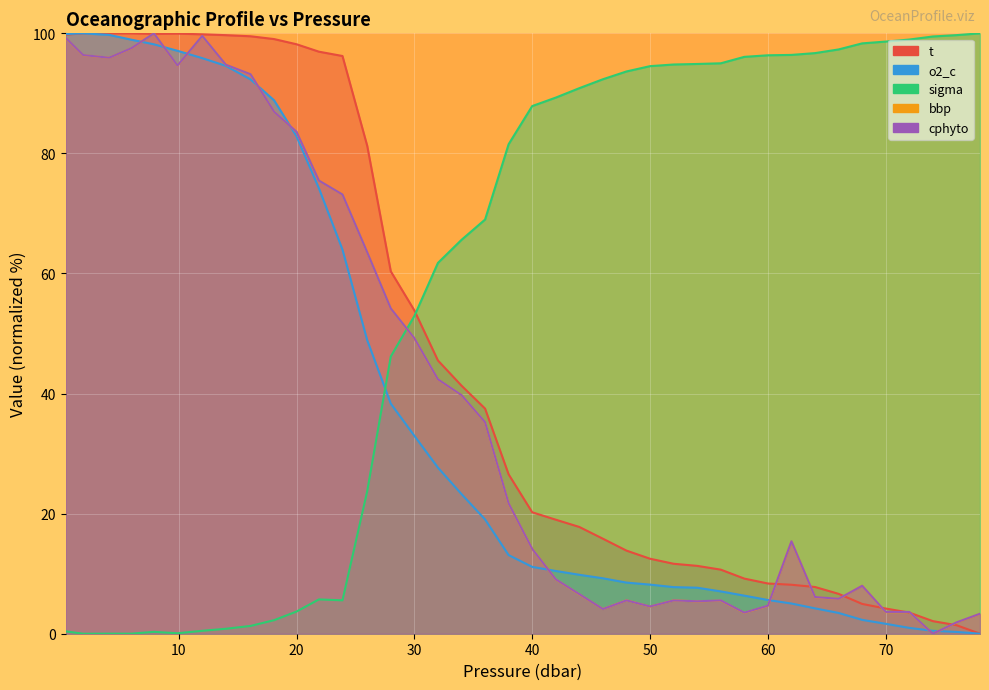

What is the sum of the o2_c values at 18.1 and 48.0?

97.4